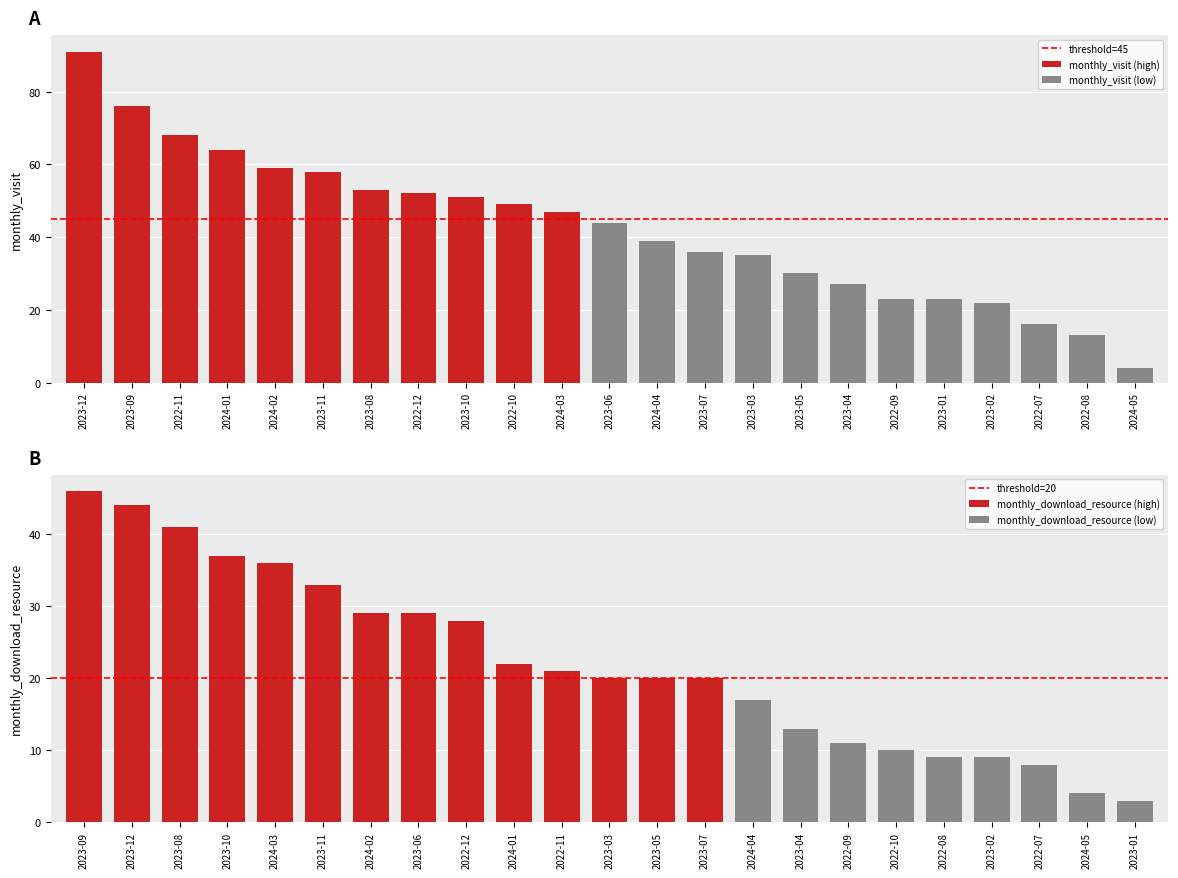

What is the difference between the maximum and minimum values in the monthly_download_resource series?

43